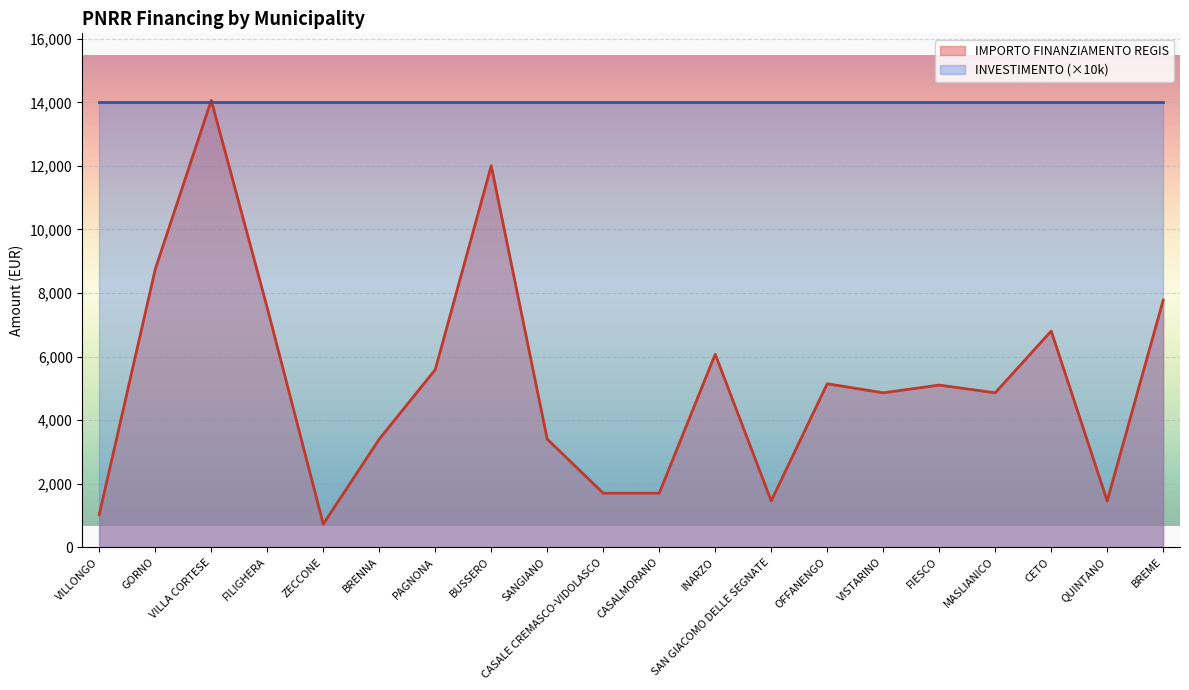

Does the chart display data point markers on the line(s)?

No